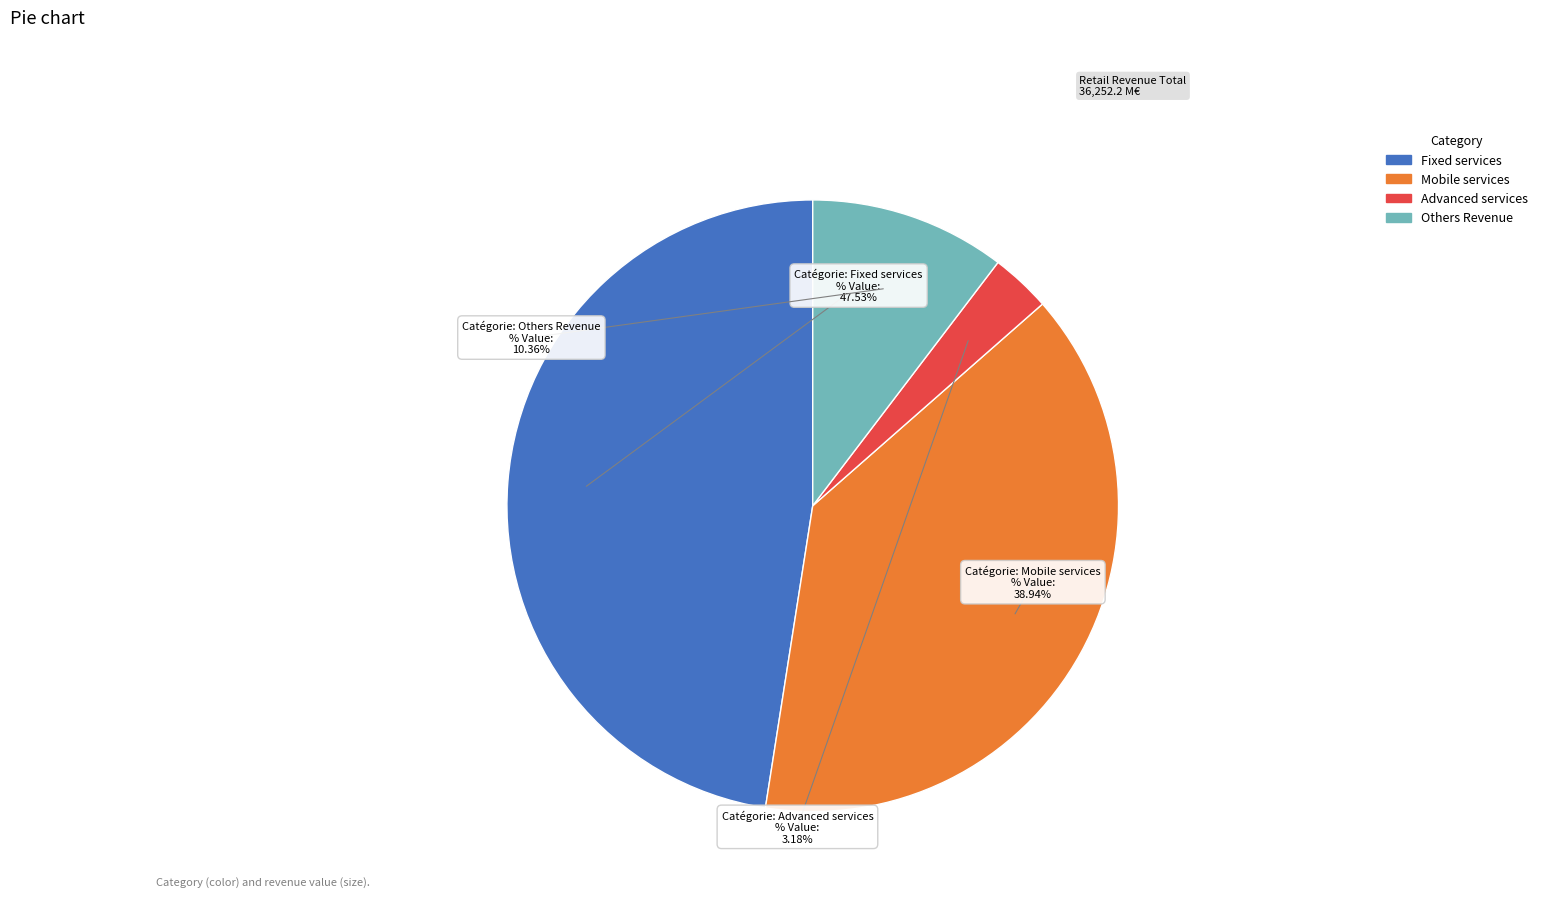

Rank the categories by value from lowest to highest.

Advanced services, Others Revenue, Mobile services, Fixed services